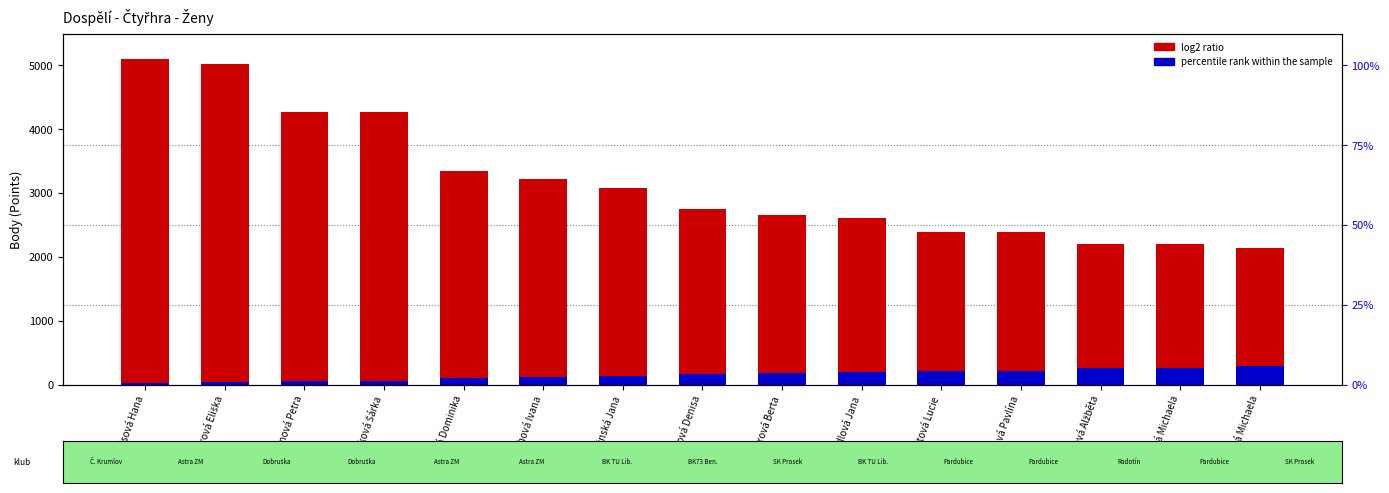

How many categories are shown in the chart?

15